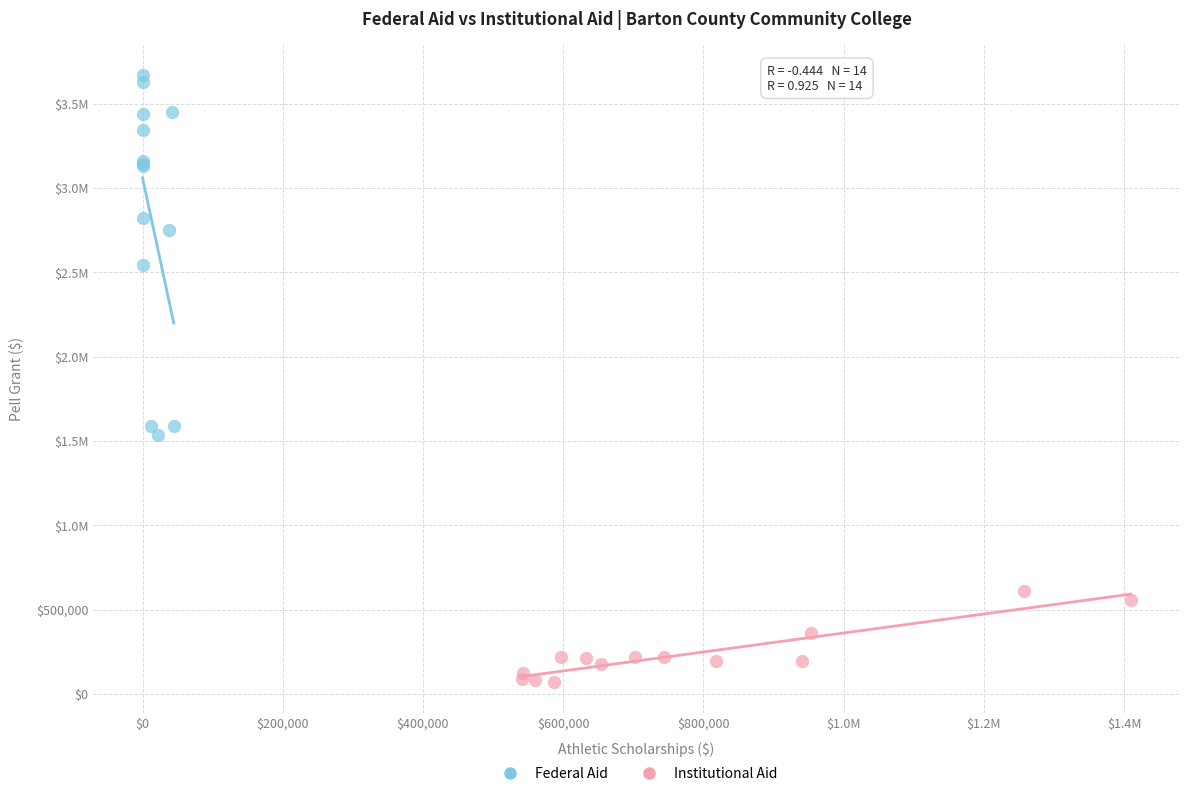

What are all the series names shown in the legend?

Federal Aid, Institutional Aid